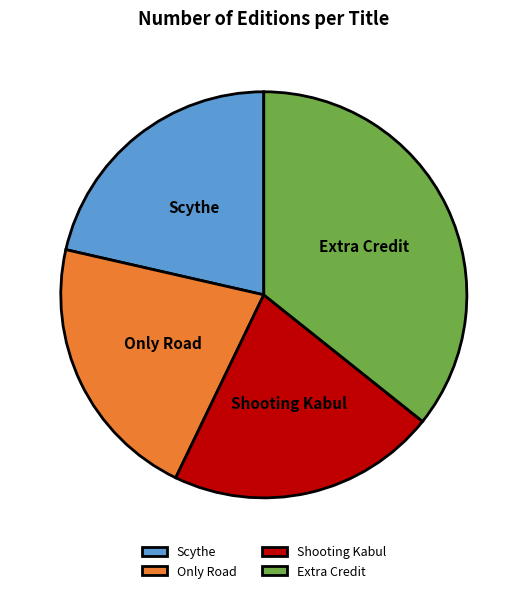

Is the sum of Extra Credit and Shooting Kabul greater than half?

Yes